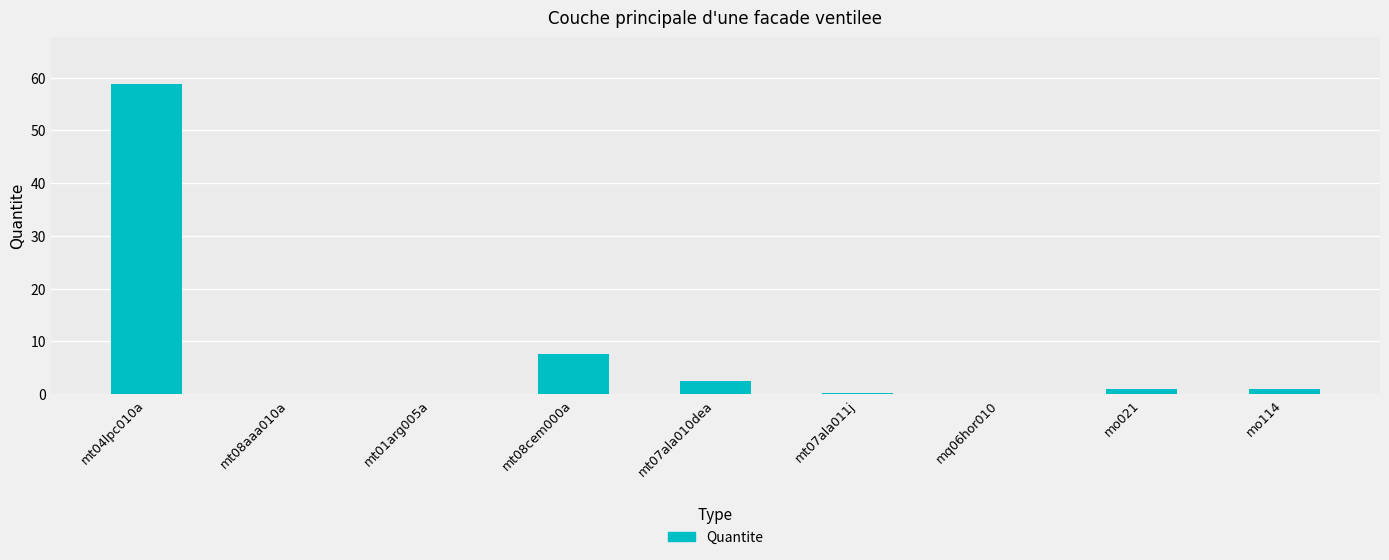

Which category has the highest value across all series?

mt04lpc010a